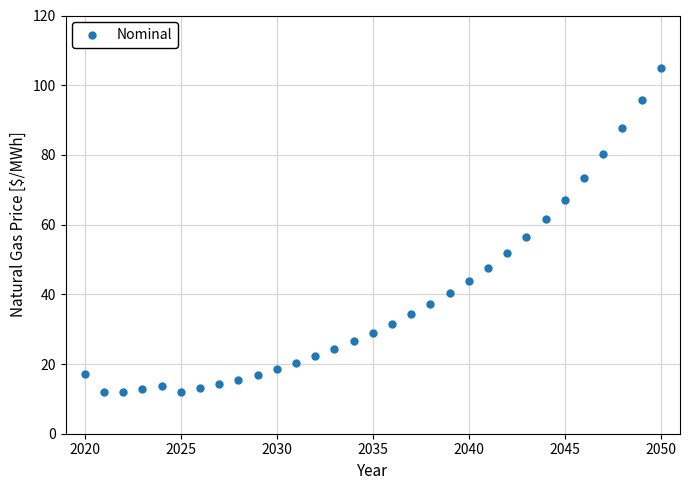

What is the range of Y values (max minus min)?

93.0